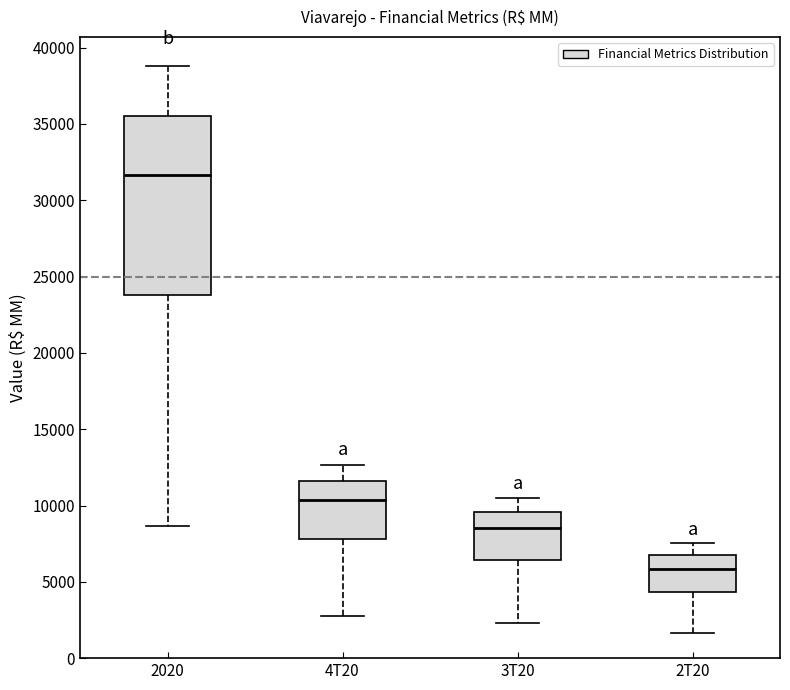

Reading left to right, transcribe this box plot: for each box, give where its median line is, the range the box spans, and where its two whiskers end, as read against the y-axis. The values are not printed on the chart, so give them approximately, as read against the axis.

2020: median 31500, box 24000 to 35500, whiskers 8500 to 39000
4T20: median 10500, box 8000 to 11500, whiskers 3000 to 12500
3T20: median 8500, box 6500 to 9500, whiskers 2500 to 10500
2T20: median 6000, box 4500 to 6500, whiskers 1500 to 7500